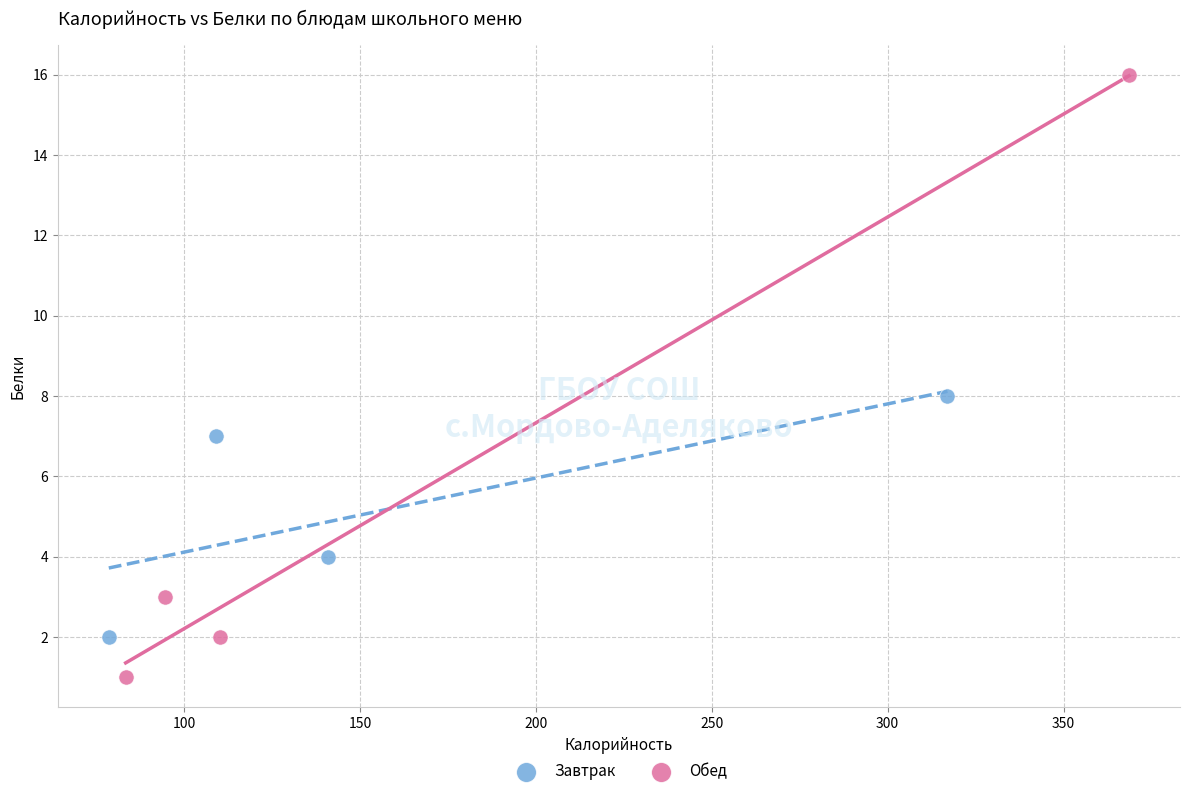

Which series contains the highest Y value?

Обед